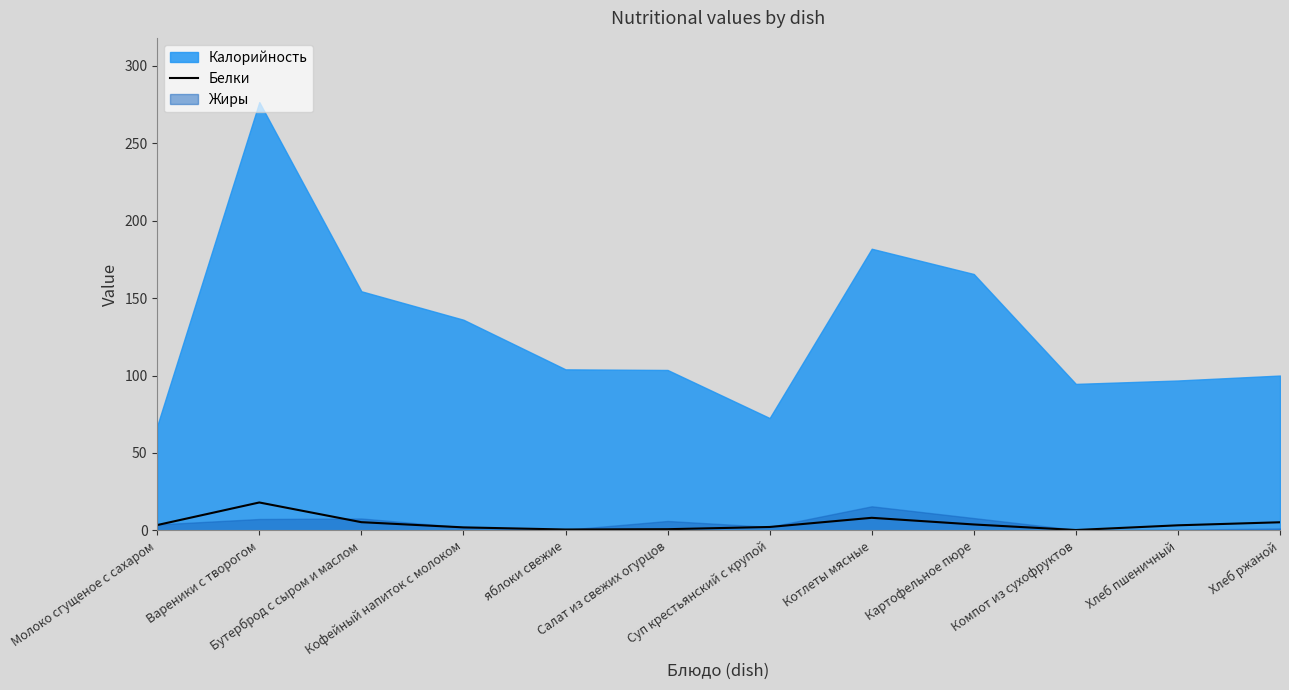

What is the value of the 12th point from the left?

5.2